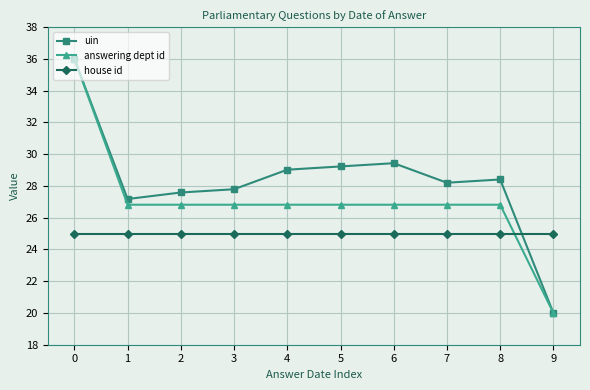

Reading left to right, list all the values displayed in this chart.

uin: 36.0	27.2	27.6	27.8	29.0	29.2	29.4	28.2	28.4	20.0
answering dept id: 36.0	26.8	26.8	26.8	26.8	26.8	26.8	26.8	26.8	20.0
house id: 25.0	25.0	25.0	25.0	25.0	25.0	25.0	25.0	25.0	25.0